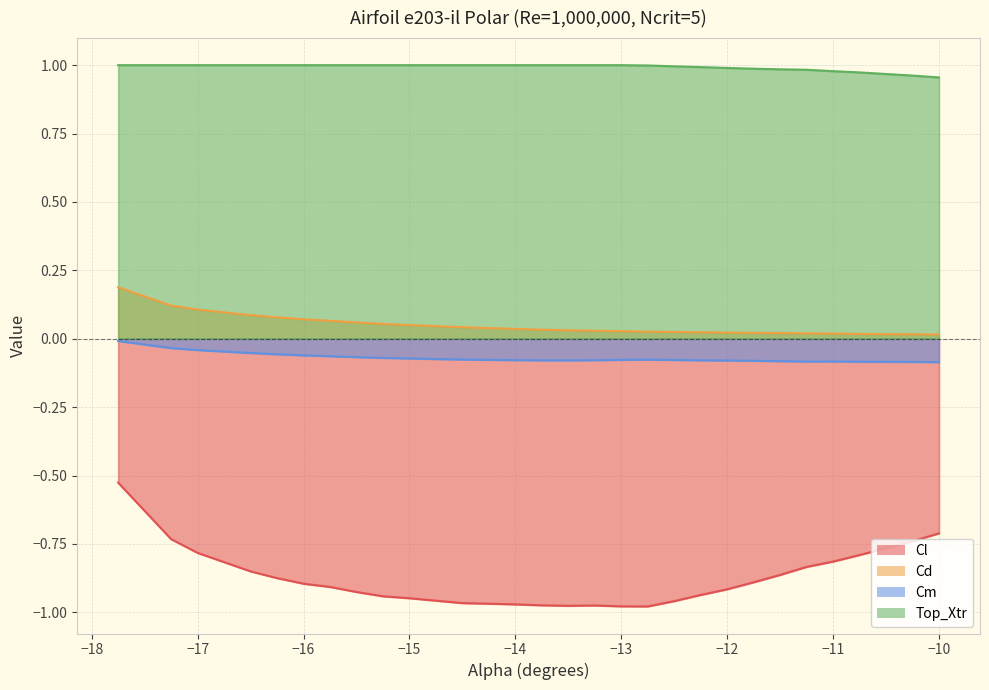

How many lines are shown in the chart?

4